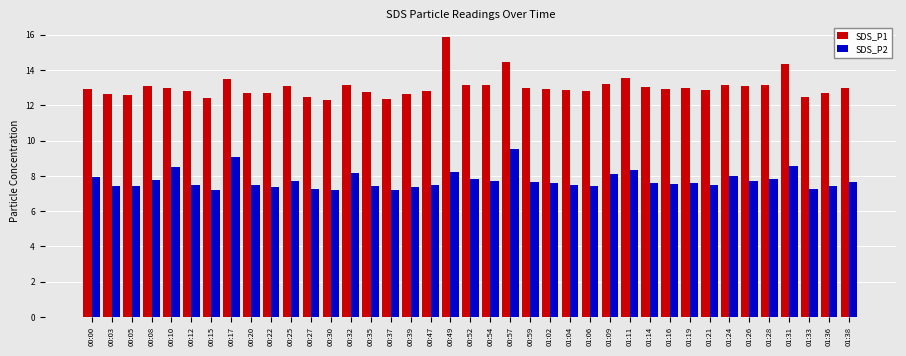

Which series has the largest total across all categories?

SDS_P1